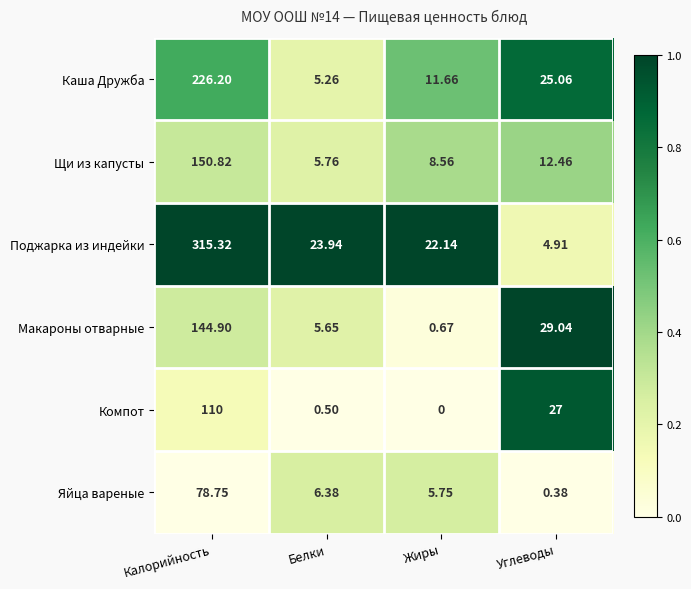

Rank the categories by Компот value from lowest to highest.

Жиры, Белки, Углеводы, Калорийность